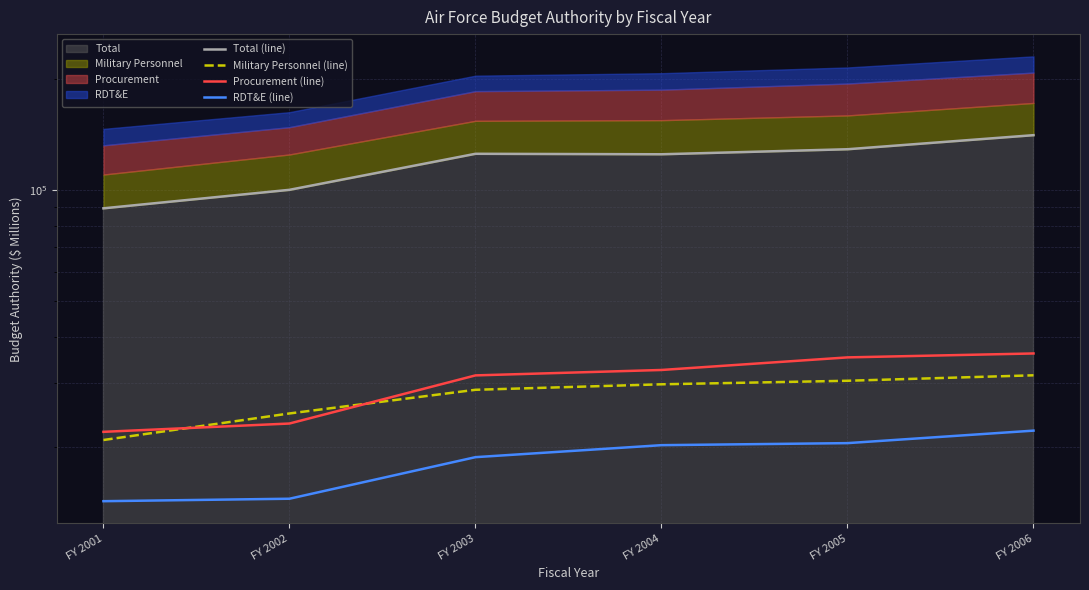

Is the value of Total (line) at FY 2005 greater than the value of Procurement (line) at FY 2003?

Yes